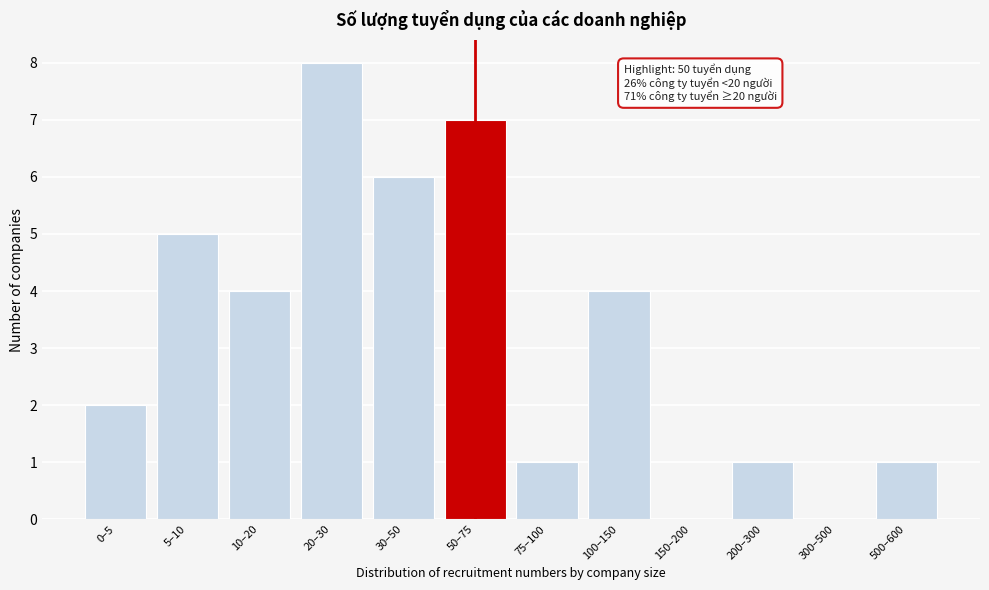

Reading left to right, extract all data points from this chart.

0–5=2	5–10=5	10–20=4	20–30=8	30–50=6	50–75=7	75–100=1	100–150=4	150–200=0	200–300=1	300–500=0	500–600=1